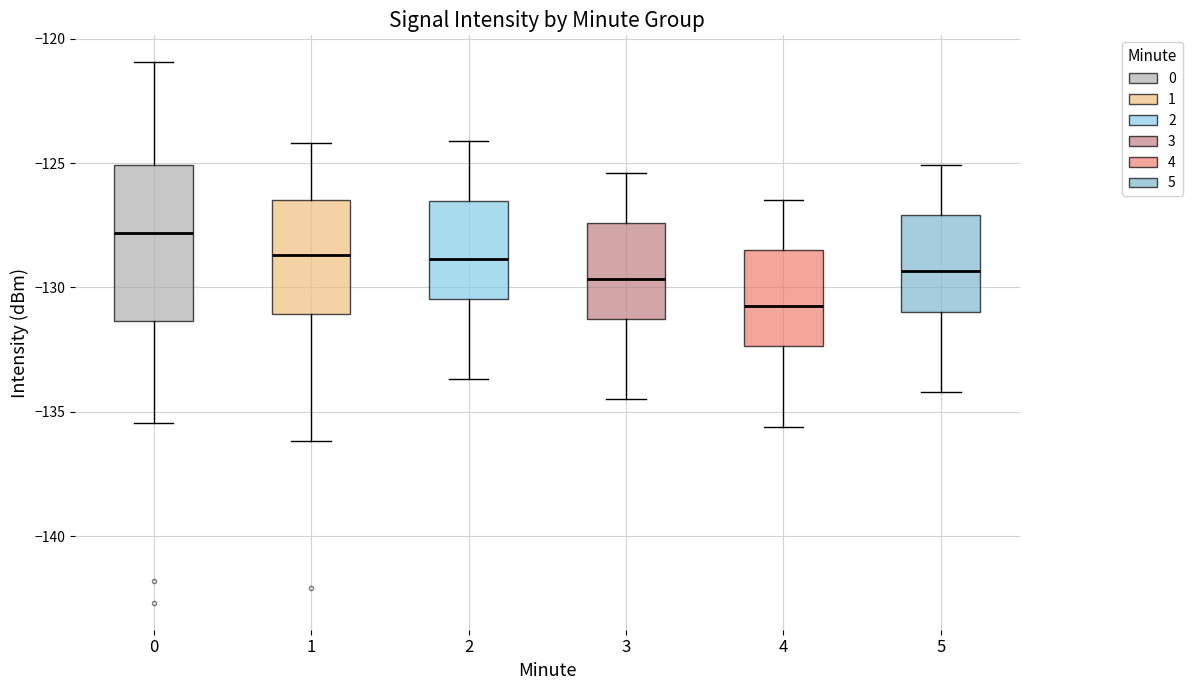

Where is the lower edge of the box at x = 4 on the y-axis? The values are not printed on the chart, so give them approximately, as read against the axis.

-132.5